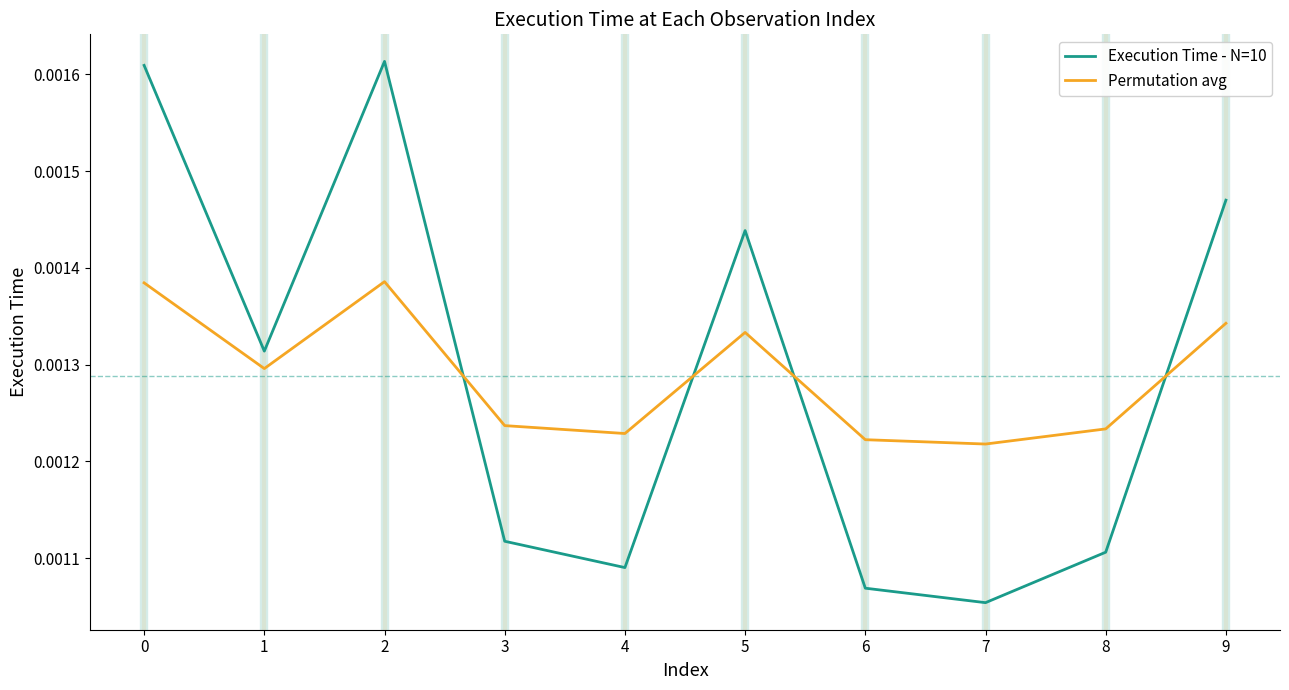

Which series changed the most between 1 and 9?

Execution Time - N=10